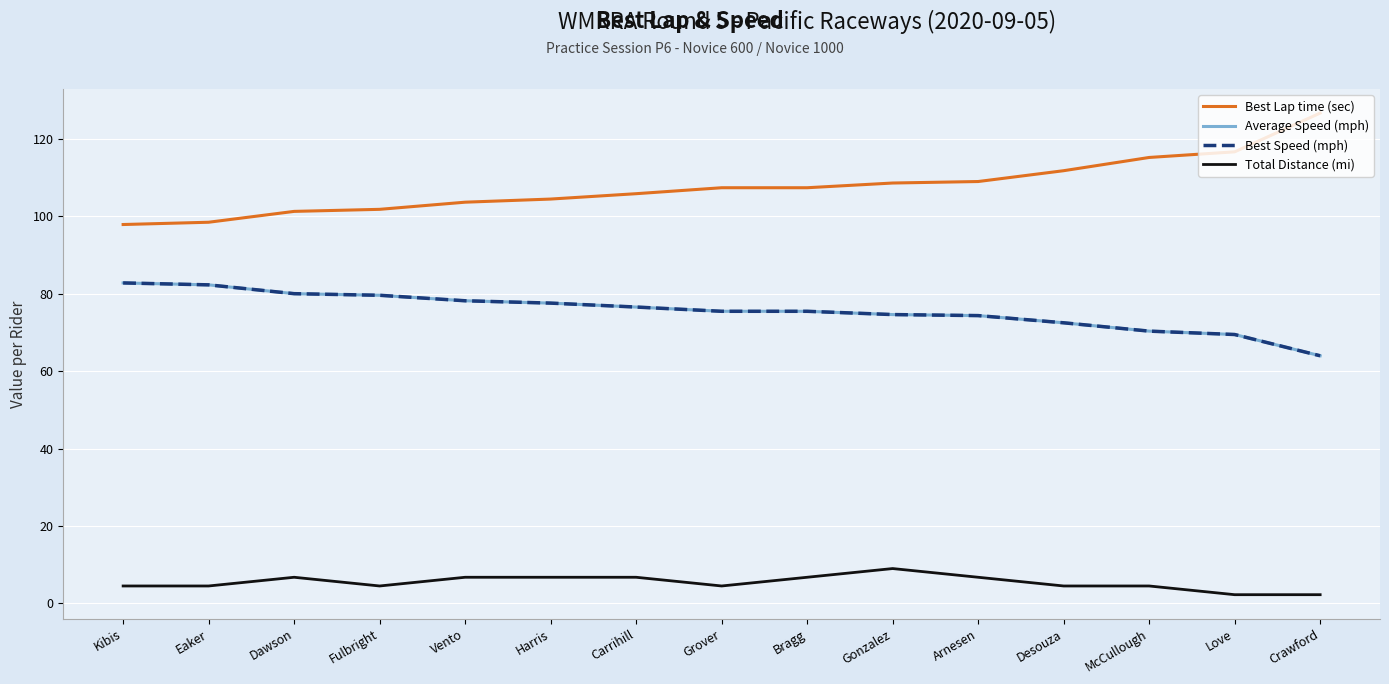

Does the chart have visible grid lines?

Yes